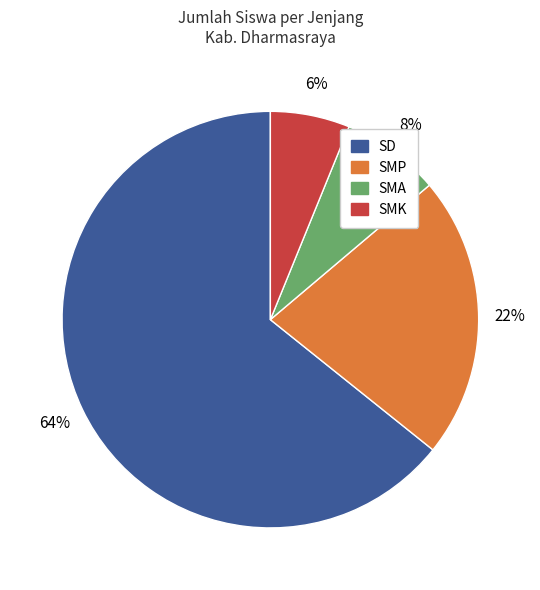

To the nearest percent, what is the average slice percentage?

25%